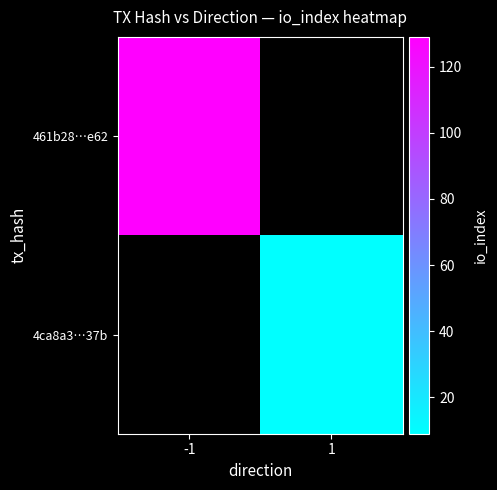

Which category has the highest value across all series?

-1